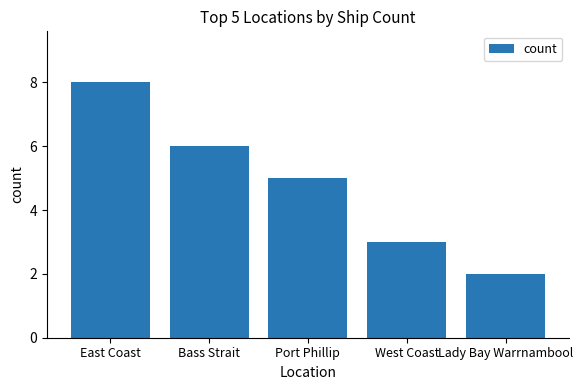

At which label is the value closest to 5?

Port Phillip